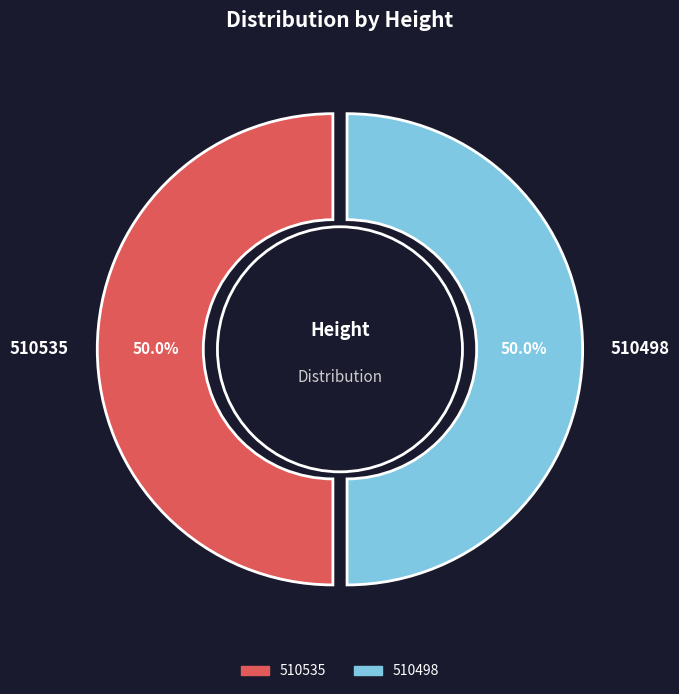

Count the number of slices in the pie.

2